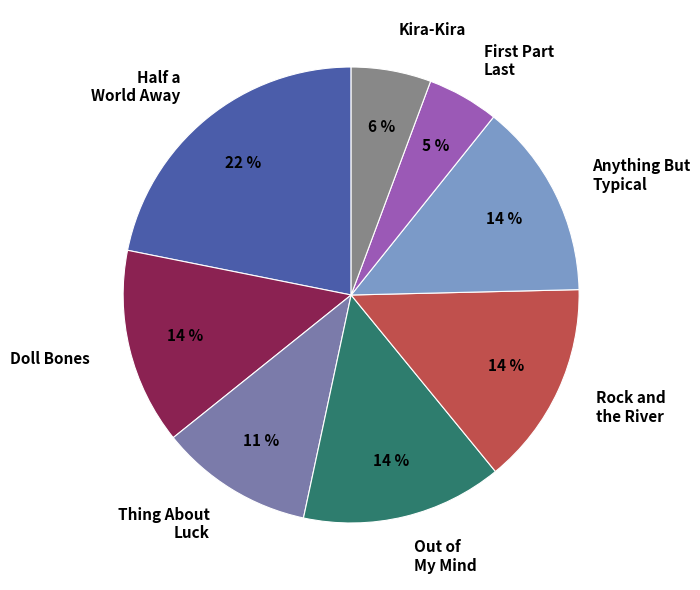

Is the sum of Out of My Mind and Rock and the River greater than half?

No